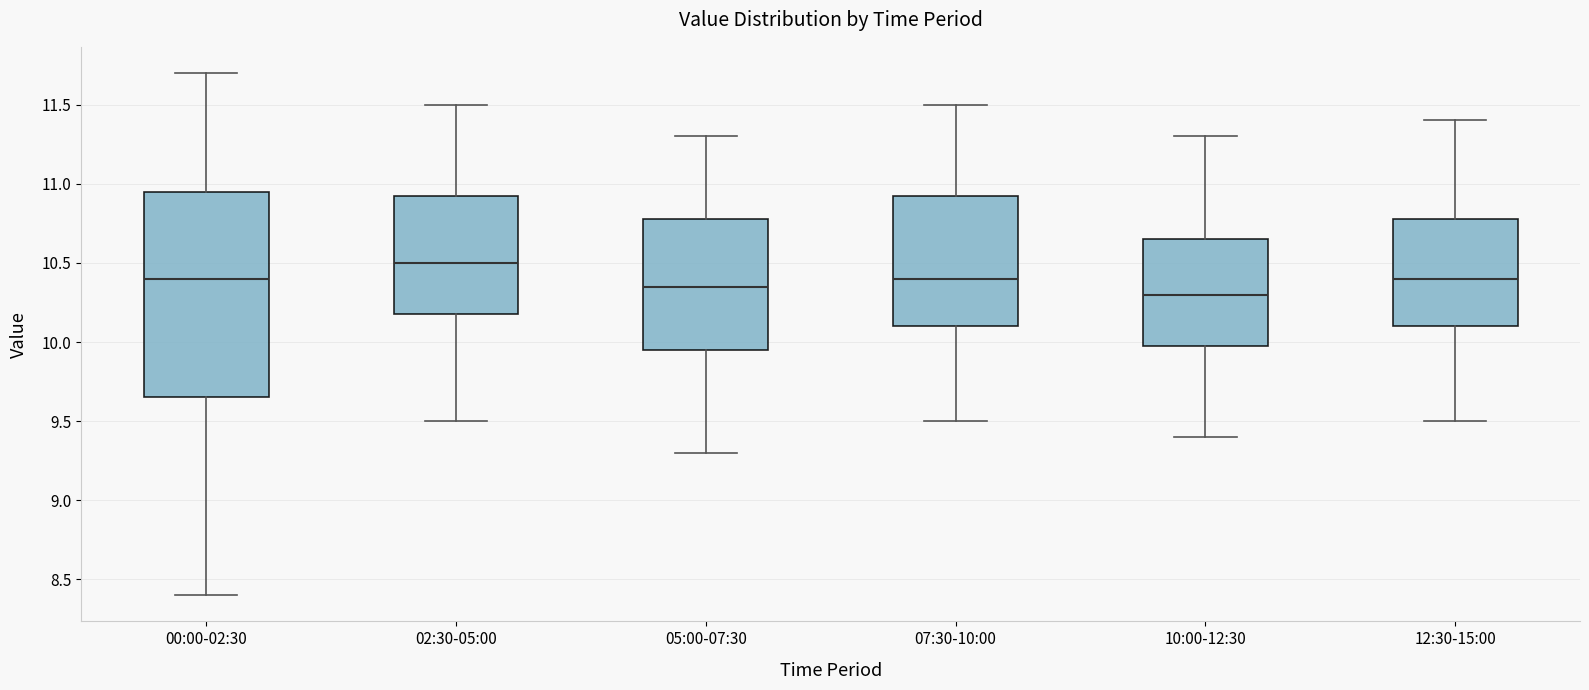

Reading left to right, read every box against the y-axis: the position of its median line, the range the box covers, and the ends of its whiskers. The values are not printed on the chart, so give them approximately, as read against the axis.

00:00-02:30: median 10.40, box 9.65 to 10.95, whiskers 8.40 to 11.70
02:30-05:00: median 10.50, box 10.20 to 10.95, whiskers 9.50 to 11.50
05:00-07:30: median 10.35, box 9.95 to 10.80, whiskers 9.30 to 11.30
07:30-10:00: median 10.40, box 10.10 to 10.95, whiskers 9.50 to 11.50
10:00-12:30: median 10.30, box 10.00 to 10.65, whiskers 9.40 to 11.30
12:30-15:00: median 10.40, box 10.10 to 10.80, whiskers 9.50 to 11.40